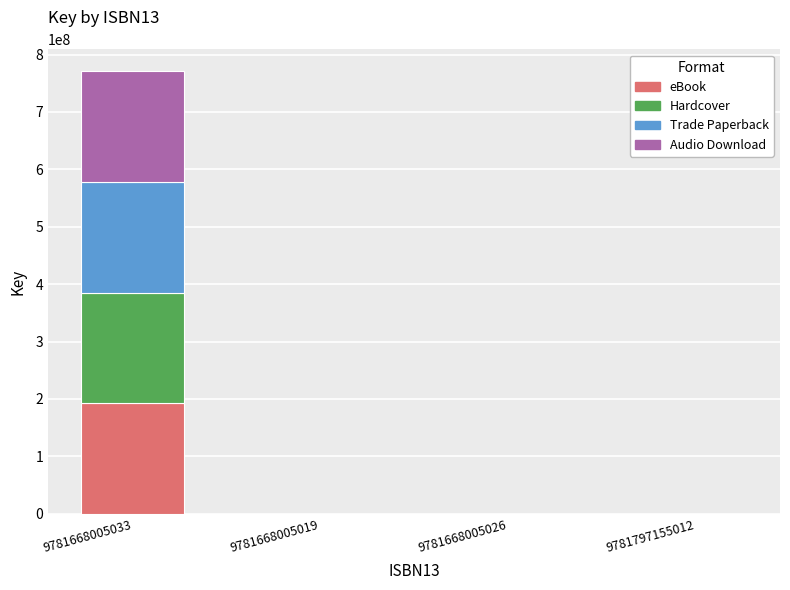

At which label does eBook reach its peak?

9781668005033